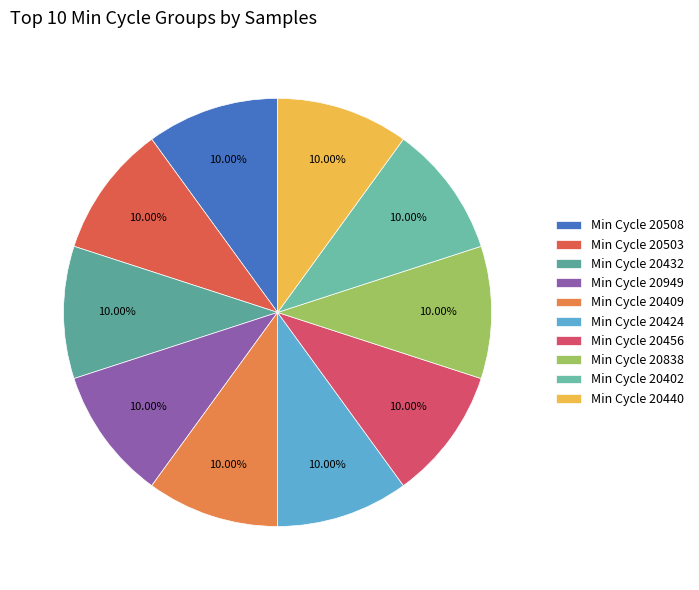

How many slices are in this pie chart?

10